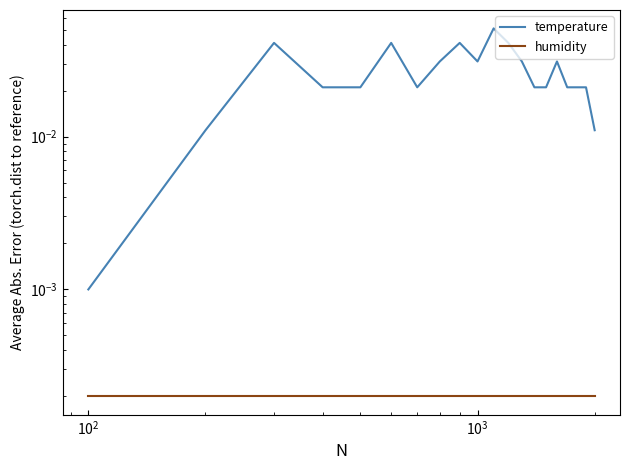

True or false: humidity has a value of 0.0 at $\mathdefault{10^{4}}$.

False